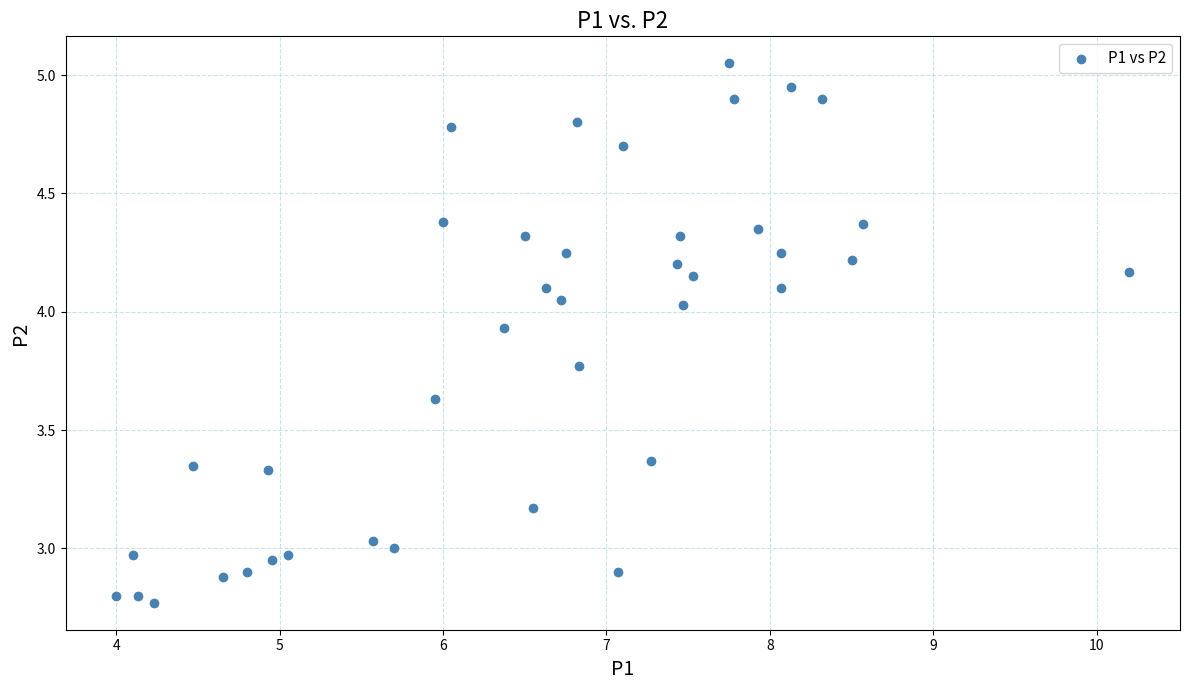

What is the range of X values (max minus min)?

6.2